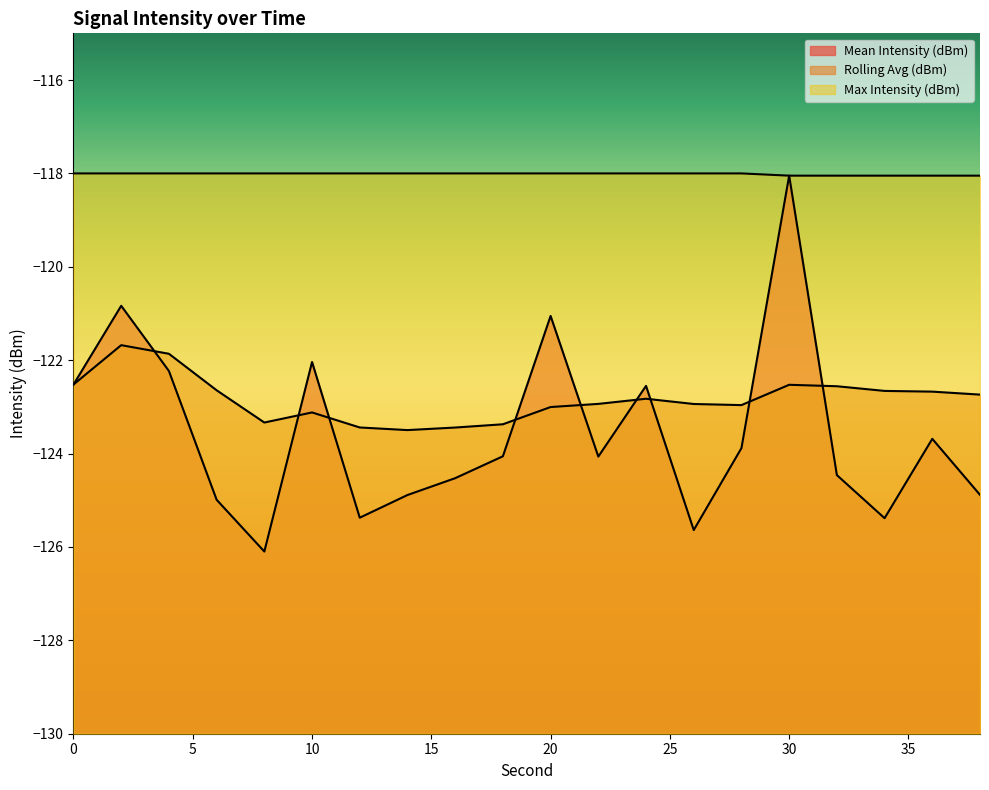

Reading left to right, extract all data points from this chart.

Mean Intensity (dBm): 0=-122.5	2=-120.8	4=-122.2	6=-125.0	8=-126.1	10=-122.0	12=-125.4	14=-124.9	16=-124.5	18=-124.1	20=-121.1	22=-124.1	24=-122.6	26=-125.6	28=-123.9	30=-118.0	32=-124.5	34=-125.4	36=-123.7	38=-124.9
Rolling Avg (dBm): 0=-122.5	2=-121.7	4=-121.9	6=-122.6	8=-123.3	10=-123.1	12=-123.4	14=-123.5	16=-123.4	18=-123.4	20=-123.0	22=-122.9	24=-122.8	26=-122.9	28=-123.0	30=-122.5	32=-122.6	34=-122.7	36=-122.7	38=-122.7
Max Intensity (dBm): 0=-118.0	2=-118.0	4=-118.0	6=-118.0	8=-118.0	10=-118.0	12=-118.0	14=-118.0	16=-118.0	18=-118.0	20=-118.0	22=-118.0	24=-118.0	26=-118.0	28=-118.0	30=-118.0	32=-118.0	34=-118.0	36=-118.0	38=-118.0